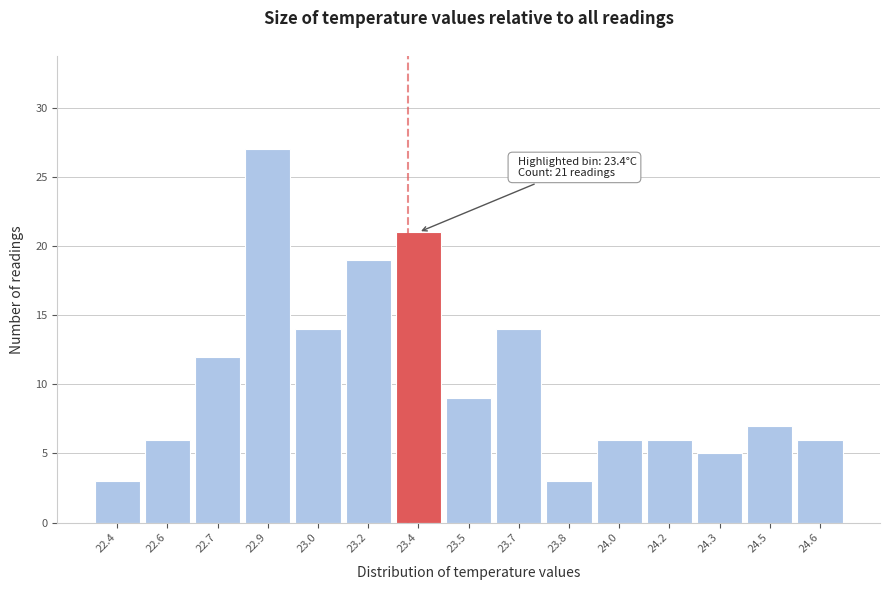

Reading left to right, extract all data points from this chart.

22.4=3	22.6=6	22.7=12	22.9=27	23.0=14	23.2=19	23.4=21	23.5=9	23.7=14	23.8=3	24.0=6	24.2=6	24.3=5	24.5=7	24.6=6